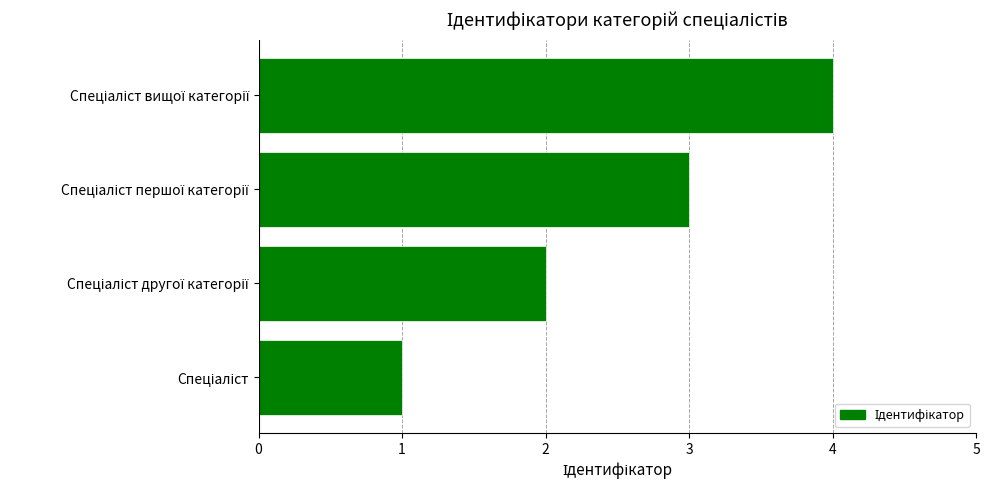

What is the maximum value shown in the chart?

4